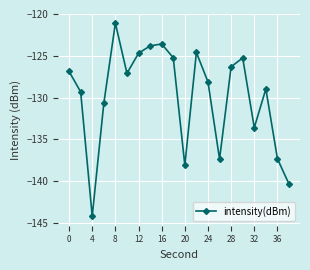

What is the maximum value shown in the chart?

-121.1